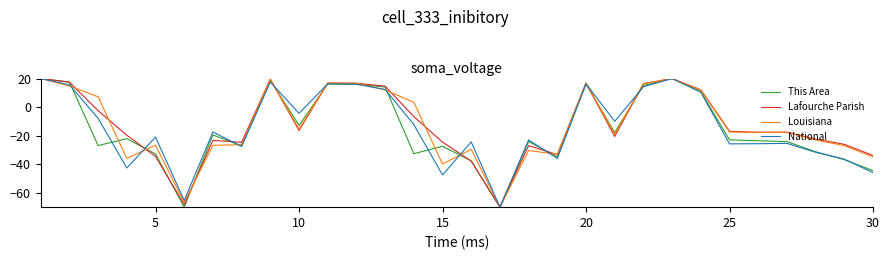

What is the maximum value shown in the chart?

20.0